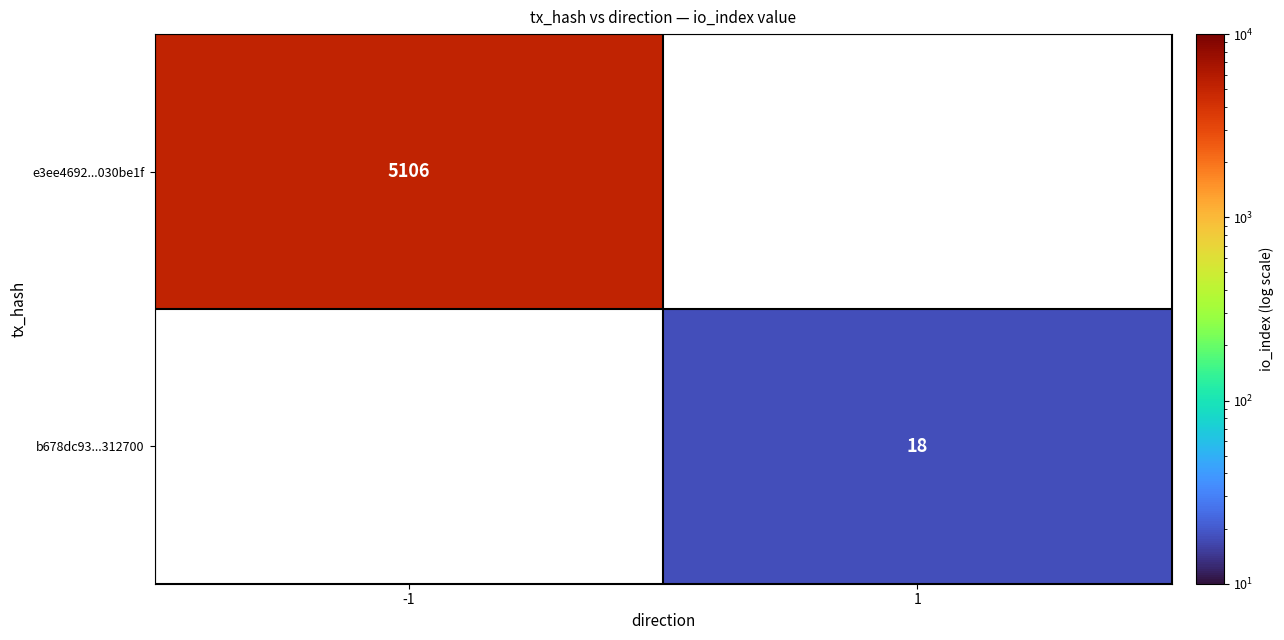

Count the number of categories in the chart.

2